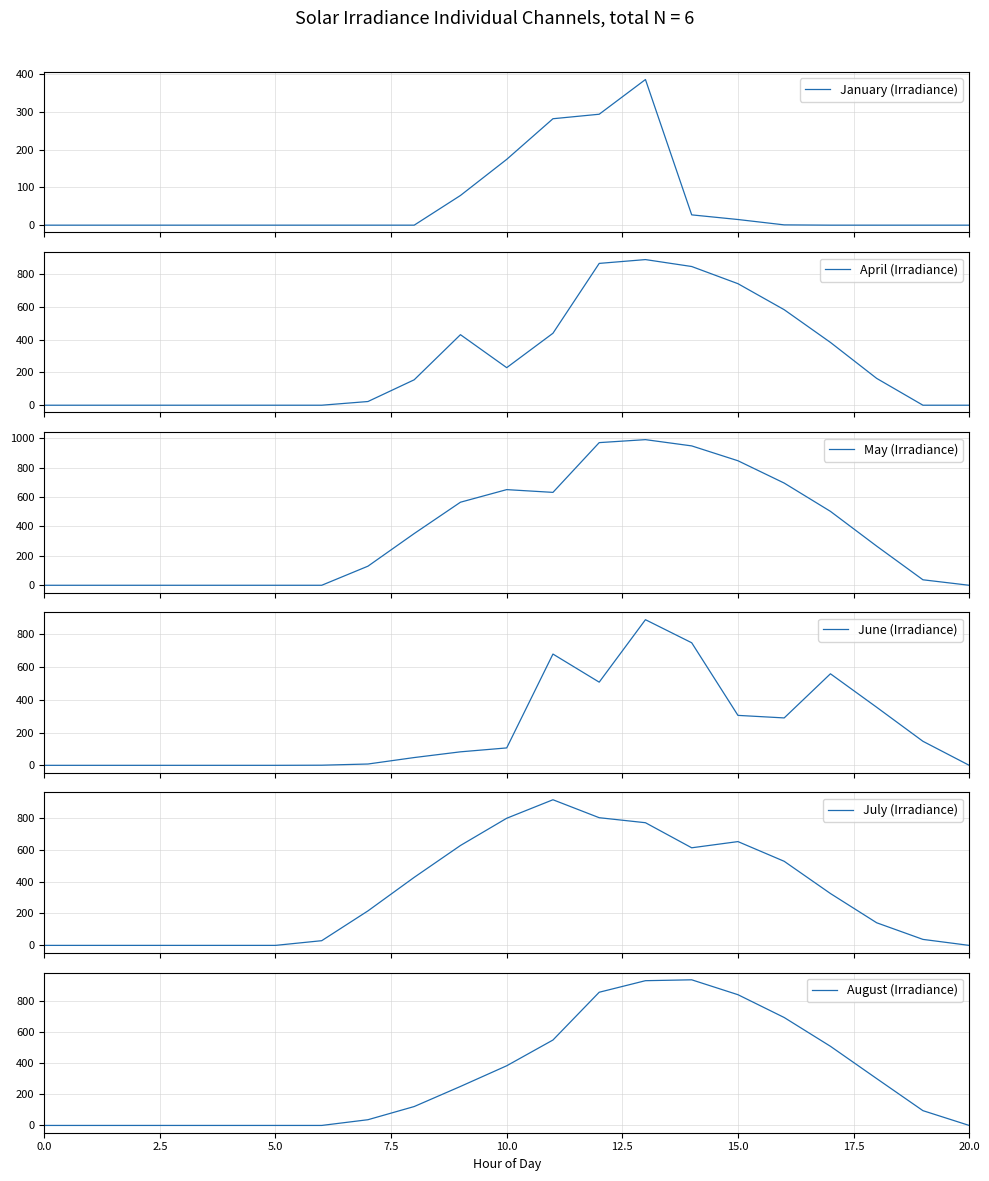

What is the average value of the January (Irradiance) series?

60.0